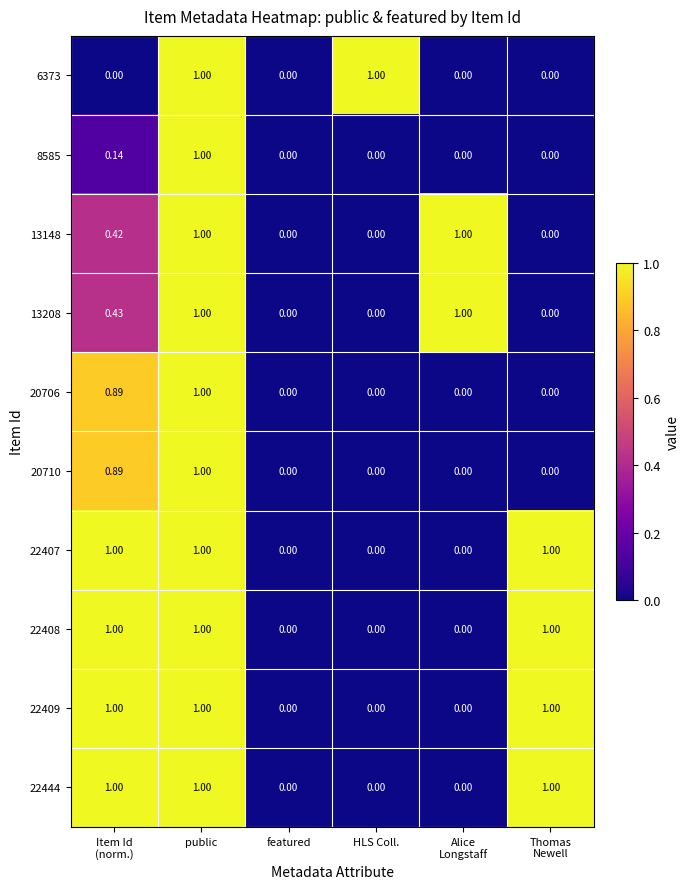

At which category is the sum across all series the highest?

public